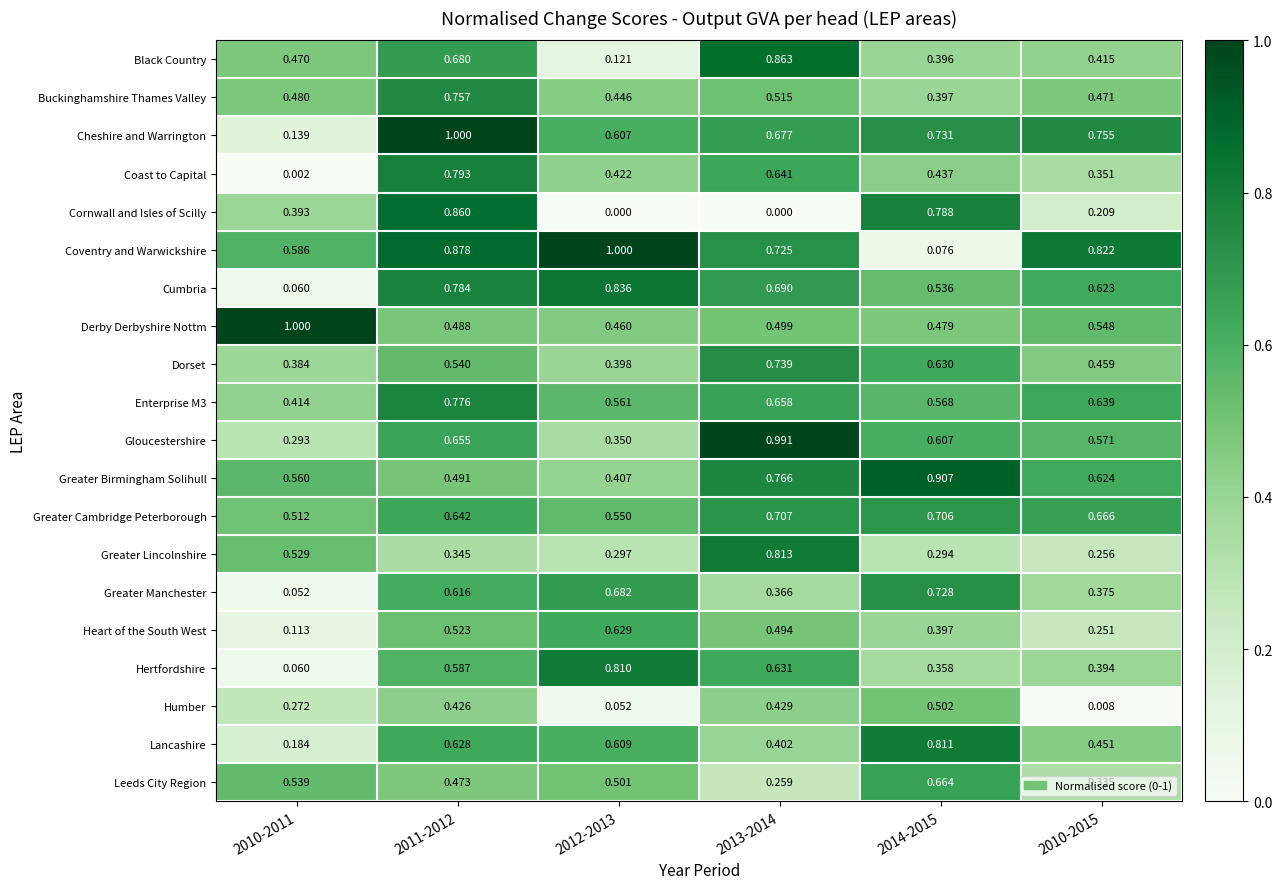

What is the total value across all series at 2013-2014?

11.9